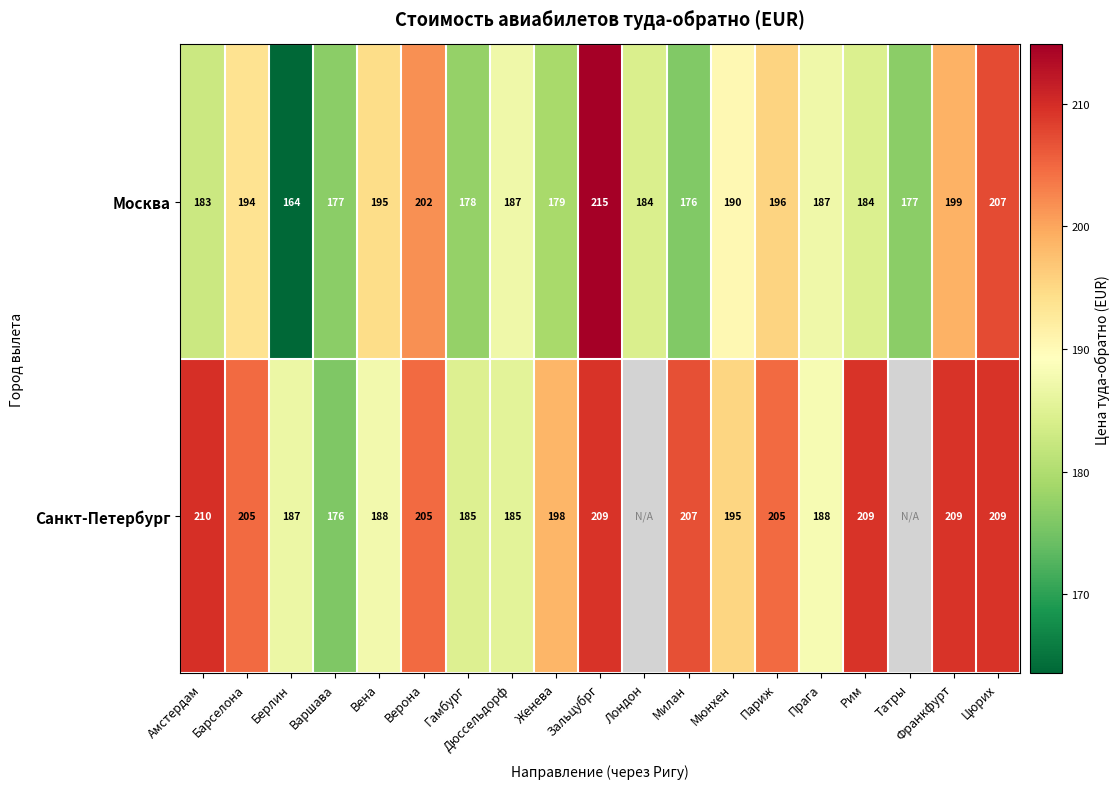

Between Дюссельдорф and Рим, which series saw the biggest shift?

Санкт-Петербург